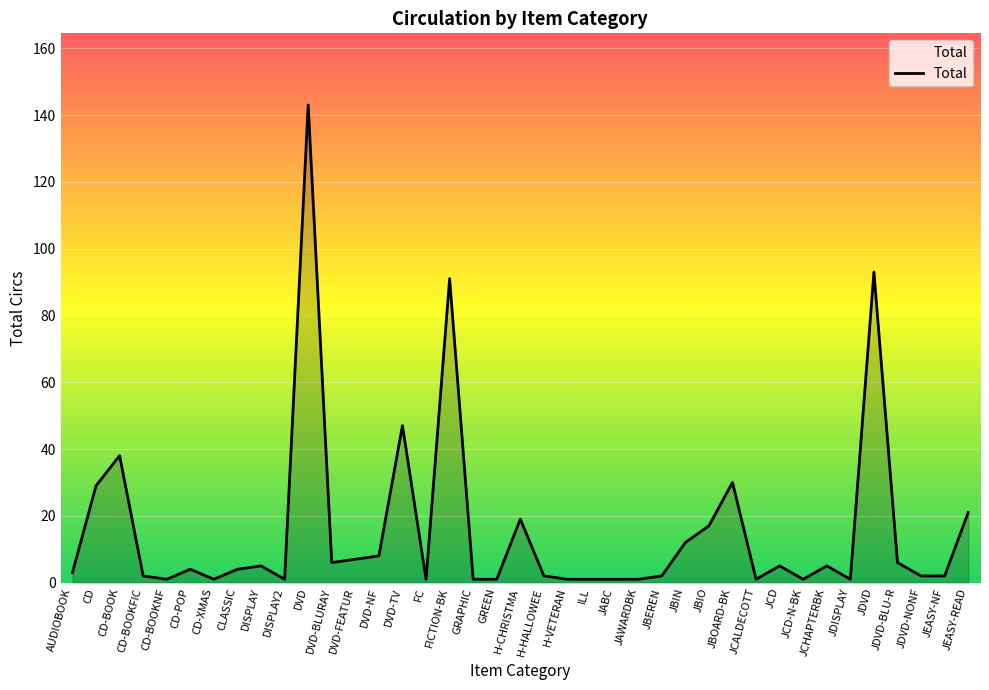

Approximately how many times larger is the value at GRAPHIC compared to JCALDECOTT?

1.0